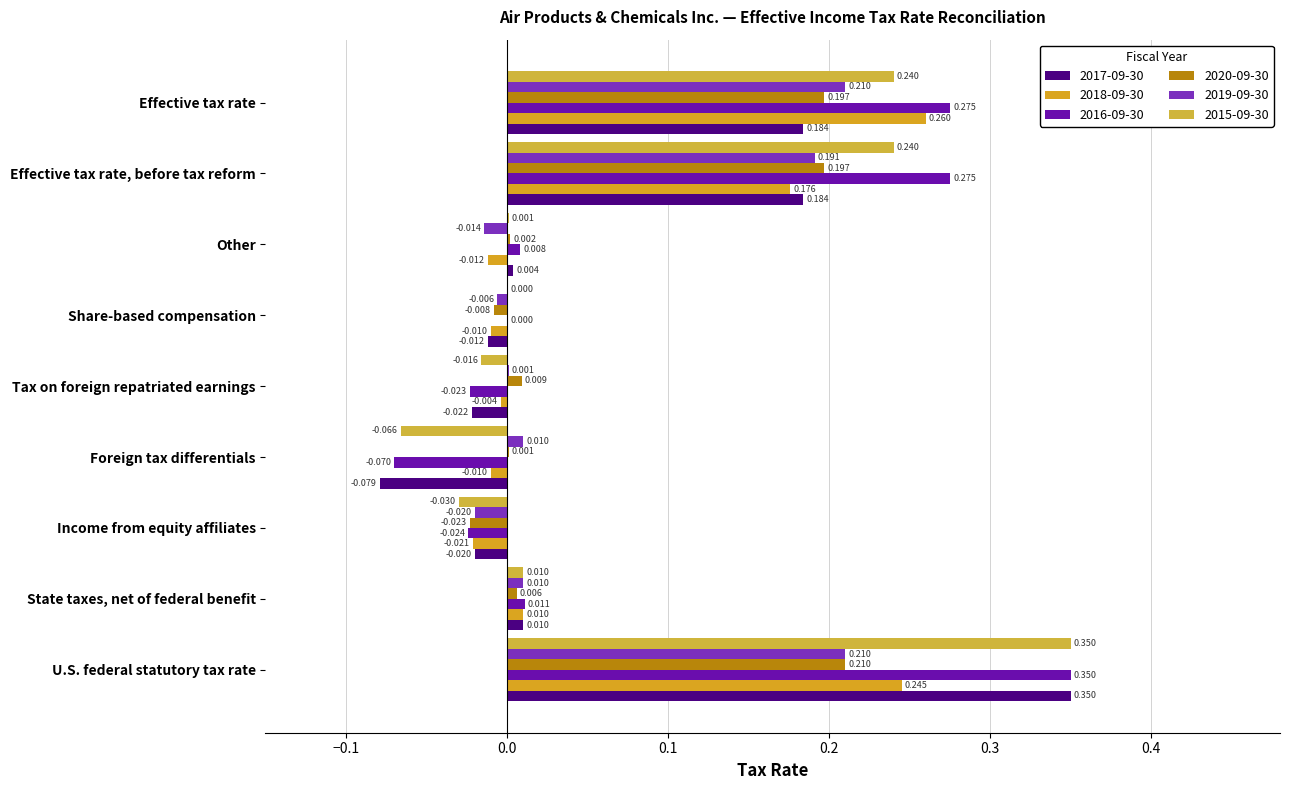

How many values in the 2020-09-30 series exceed 0?

7